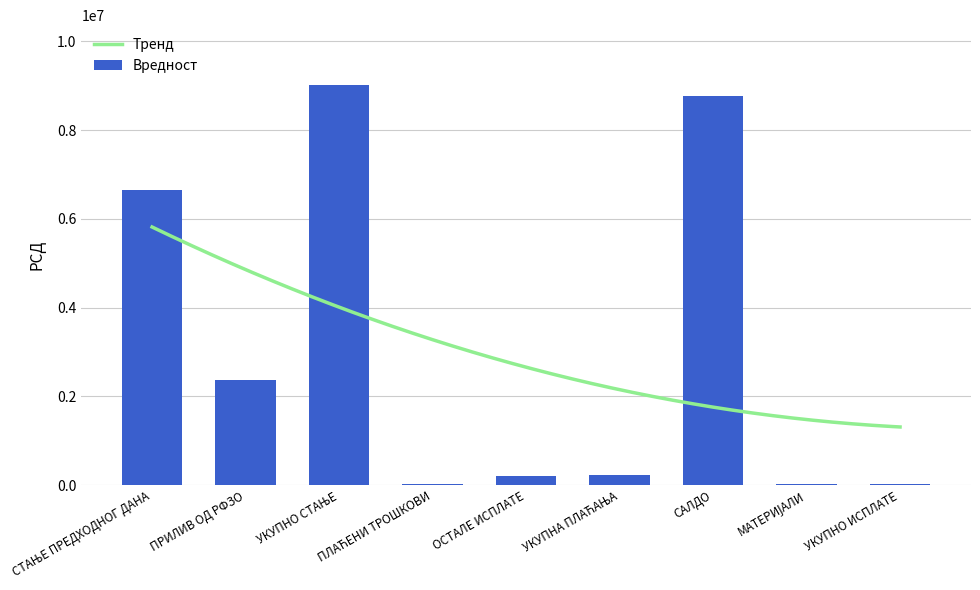

True or false: the data shows 9010277.8 at УКУПНО СТАЊЕ.

True